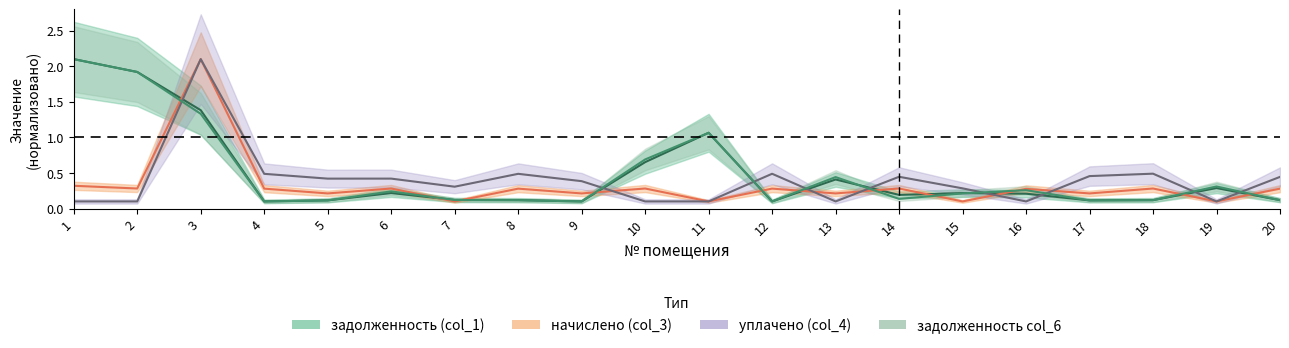

At 9, list the series in order from largest to smallest.

уплачено (col_4), начислено (col_3), задолженность (col_1), задолженность col_6